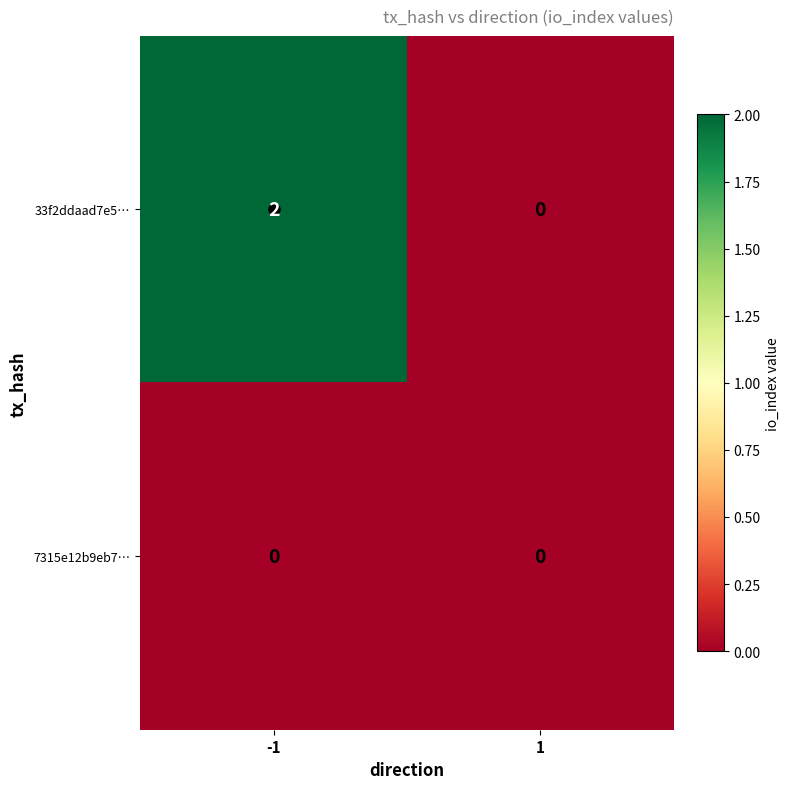

The 33f2ddaad7e5… series shows 2 at -1. True or false?

True